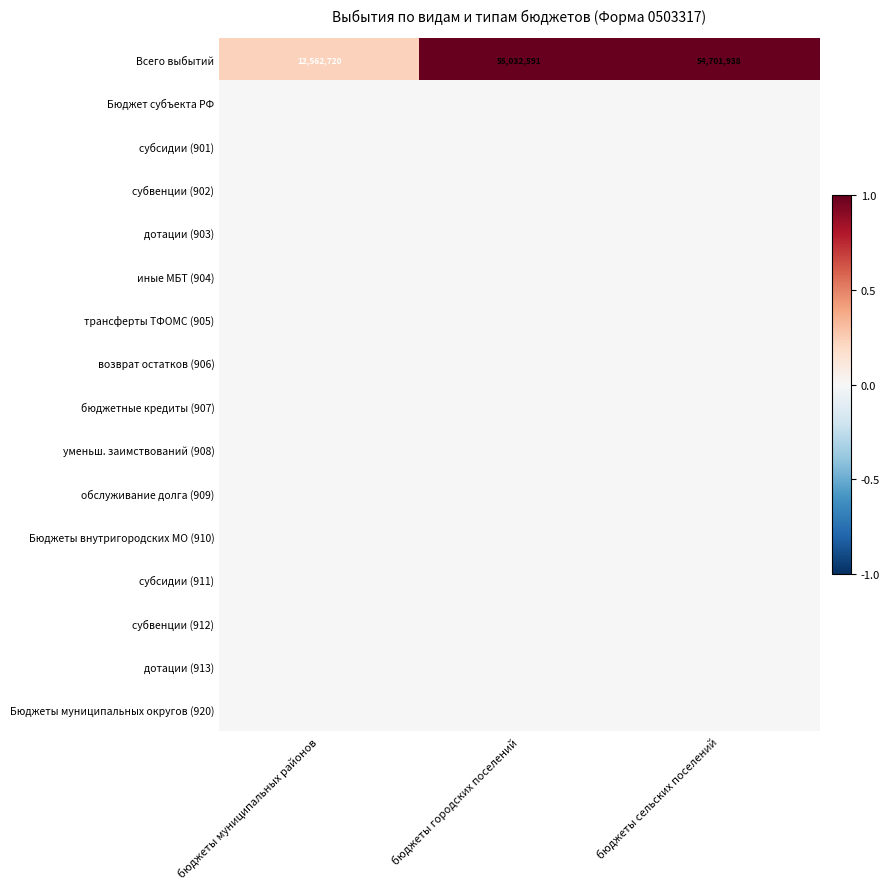

The value of Всего выбытий at бюджеты сельских поселений is 34336582. True or false?

False